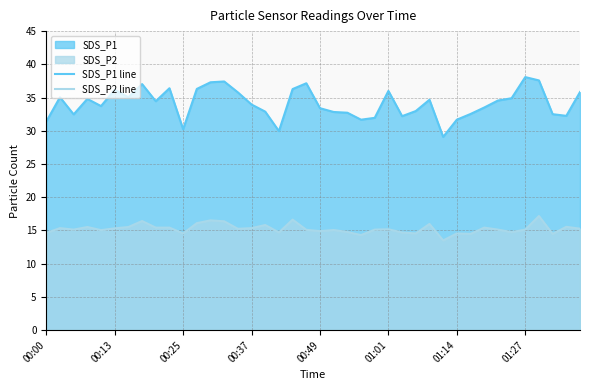

Which label corresponds to the largest value in the chart?

01:27